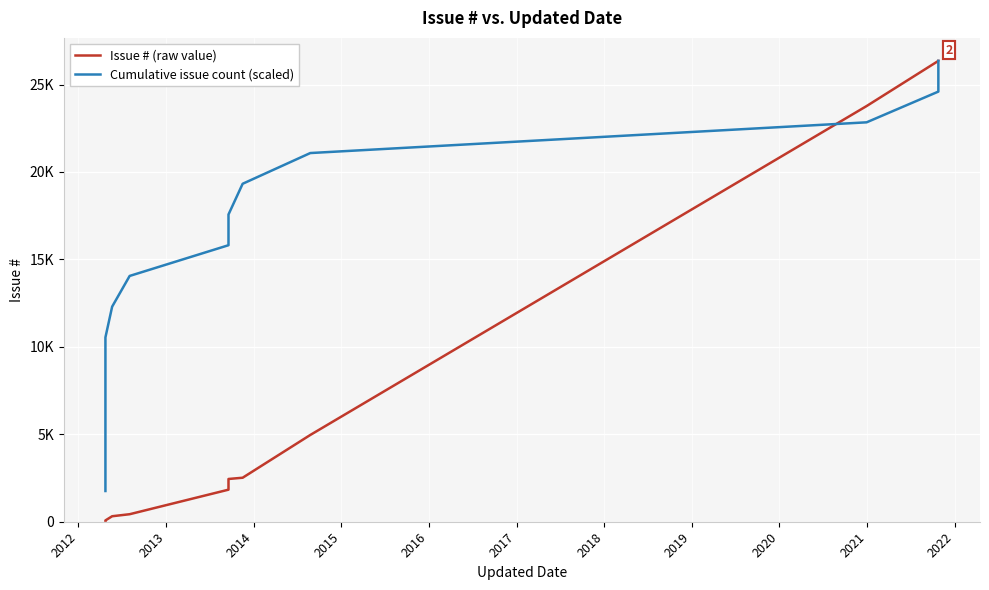

What is the sum of all Cumulative issue count (scaled) values?

210832.0